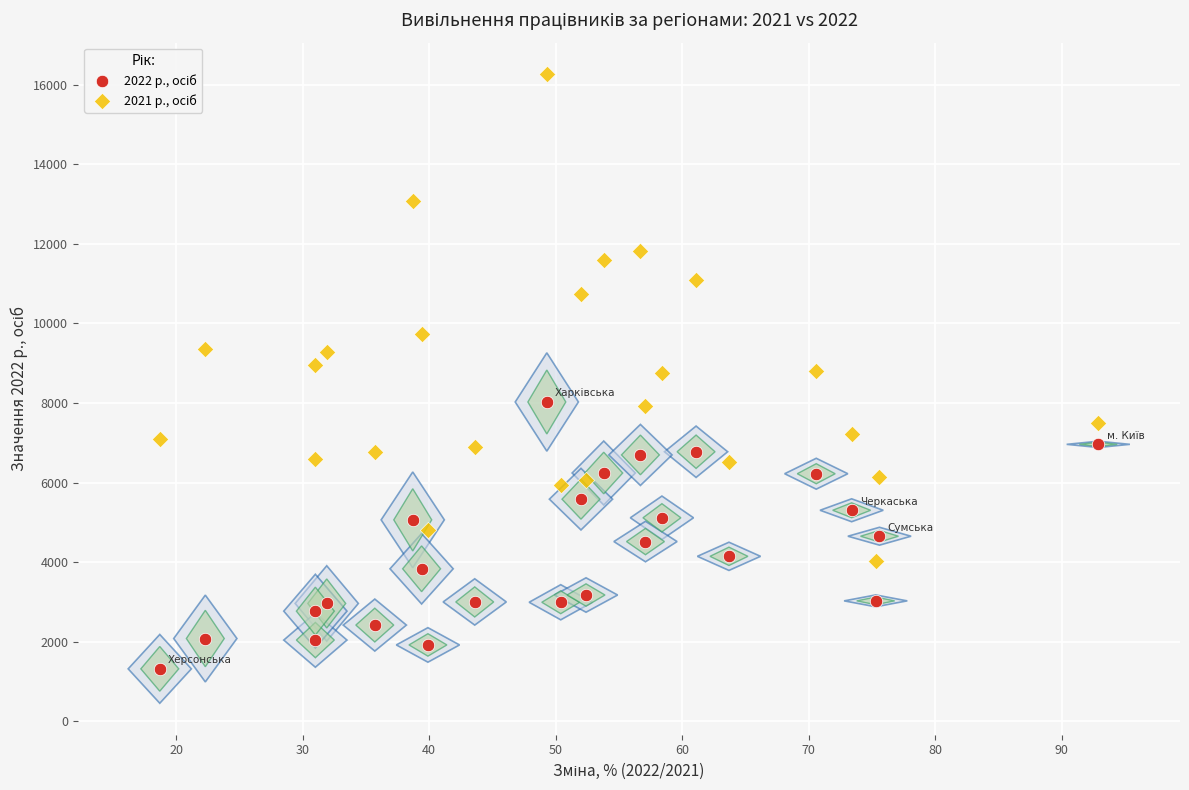

Across all data points, what is the range of Y values (max minus min)?

14943